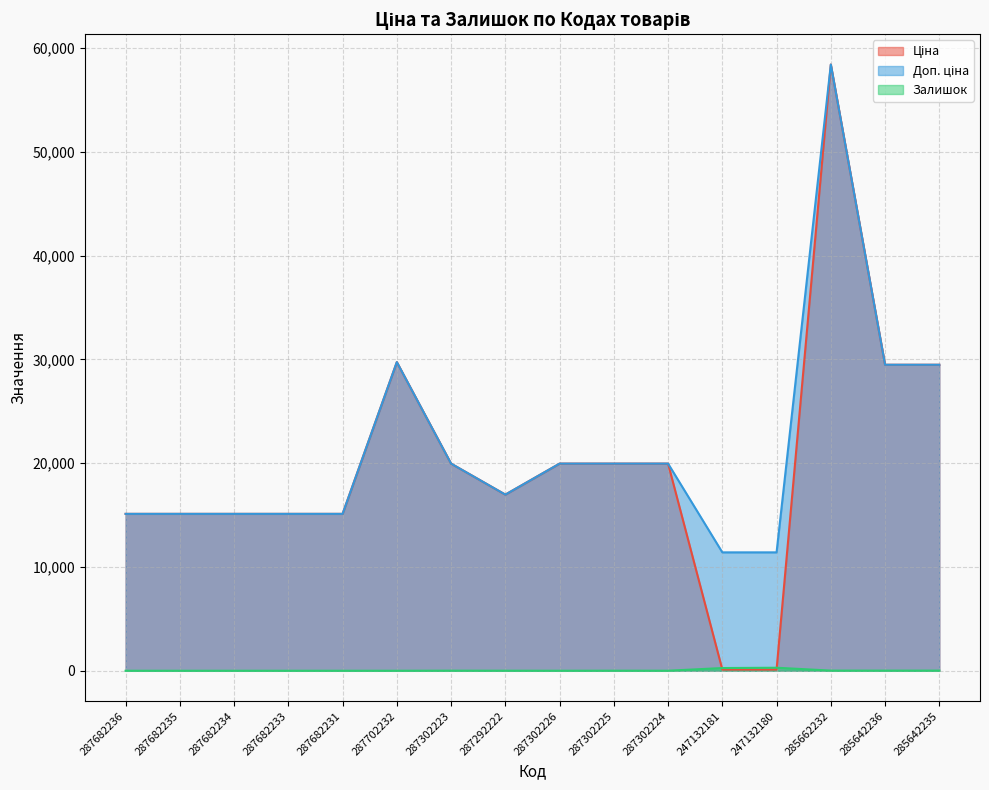

True or false: Ціна and Залишок intersect in this chart.

True